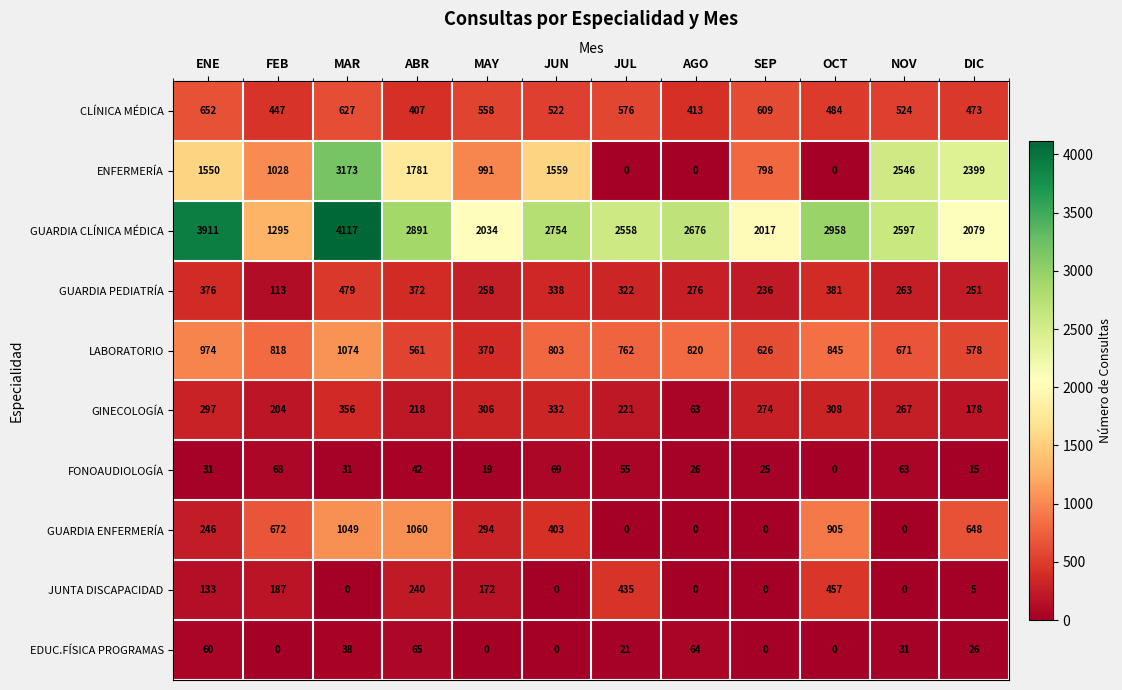

List the series in order of their peak value, lowest first.

EDUC.FÍSICA PROGRAMAS, FONOAUDIOLOGÍA, GINECOLOGÍA, JUNTA DISCAPACIDAD, GUARDIA PEDIATRÍA, CLÍNICA MÉDICA, GUARDIA ENFERMERÍA, LABORATORIO, ENFERMERÍA, GUARDIA CLÍNICA MÉDICA